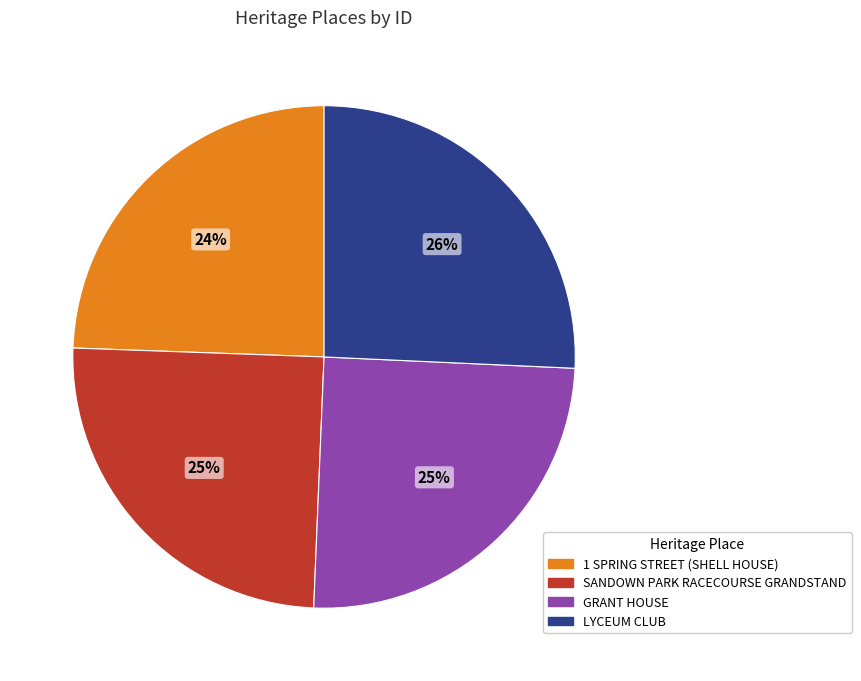

Is it true that LYCEUM CLUB is 18% of the pie?

False